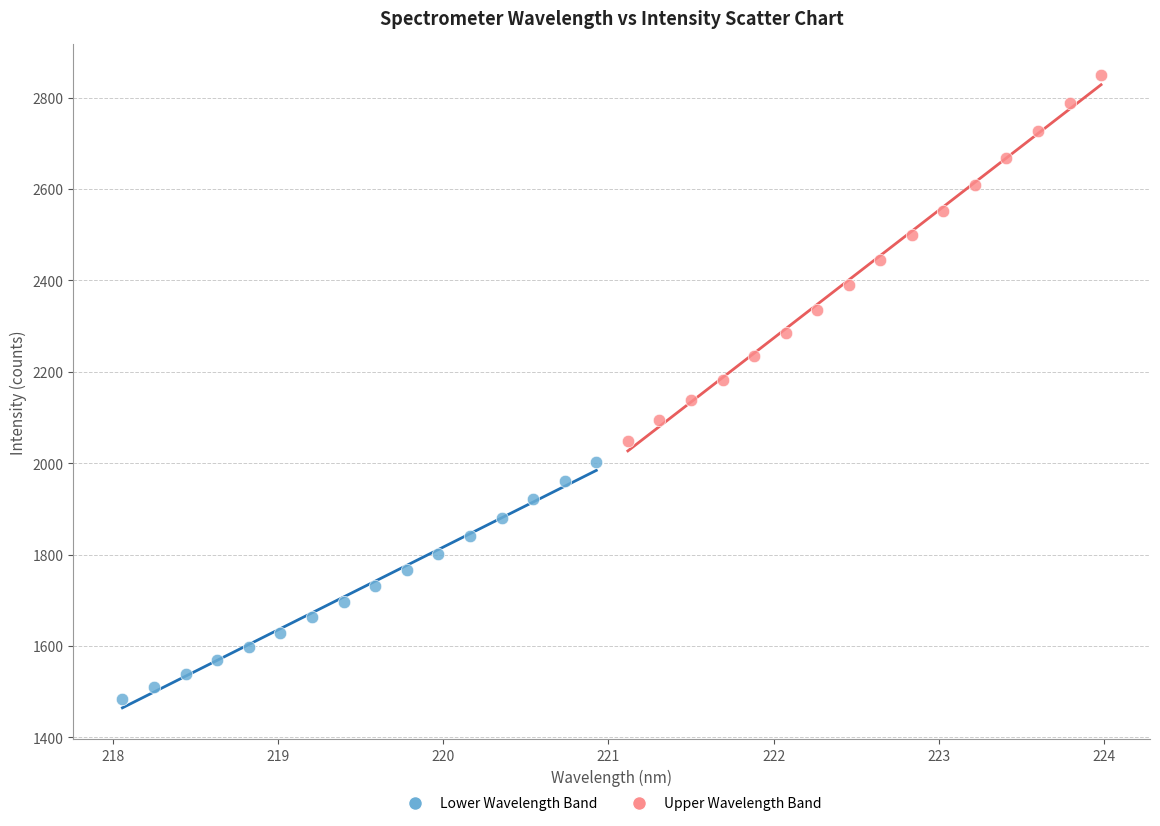

Which series contains the highest Y value?

Upper Wavelength Band